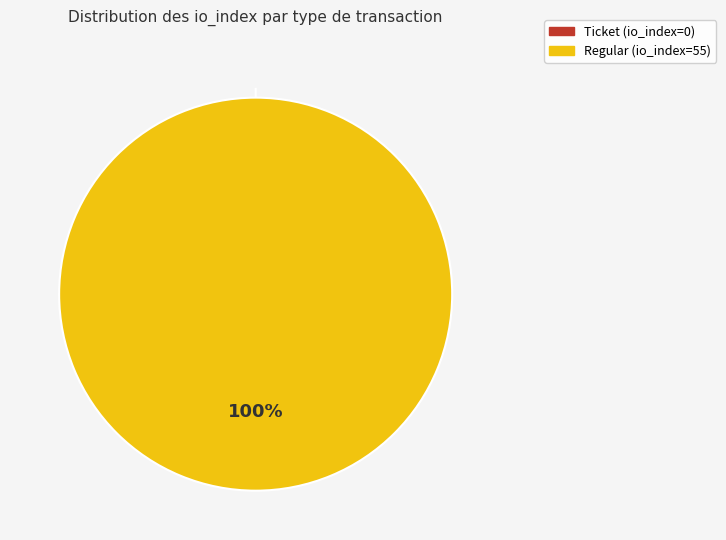

How many slices are in this pie chart?

2